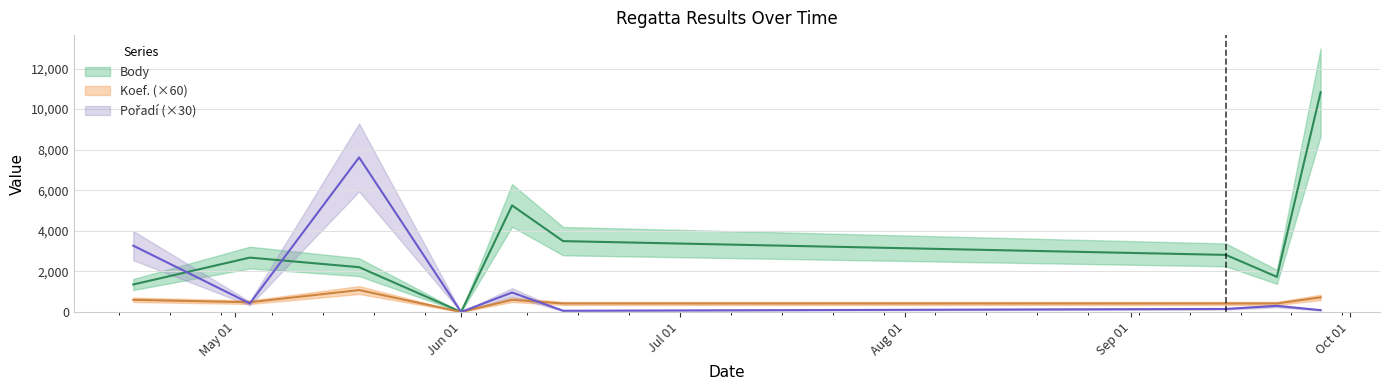

Reading right to left, extract all data points from this chart.

Body: 10832	1730	2814	3493	5253	0	2208	2681	1355
Koef.: 720	420	420	420	600	0	1080	480	600
Pořadí: 90	300	150	60	960	0	7620	420	3270